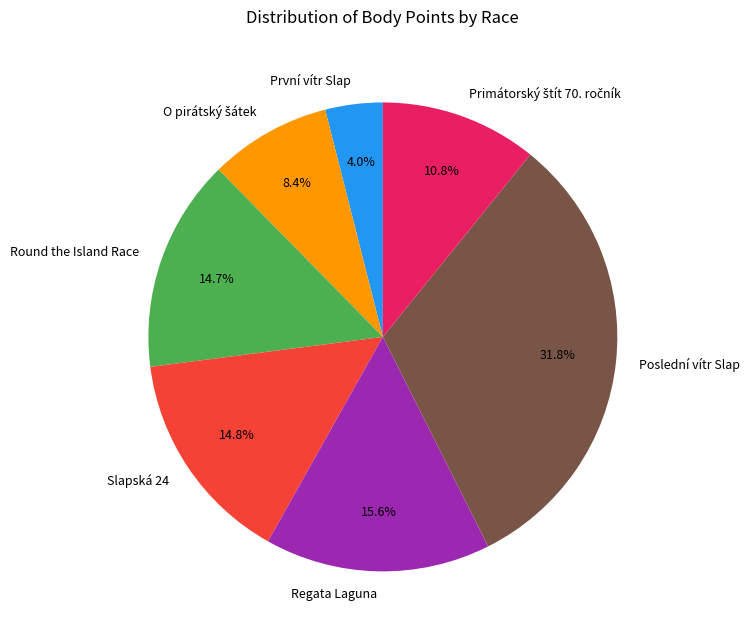

To the nearest percent, what is the difference between the largest and smallest slice percentages?

28%